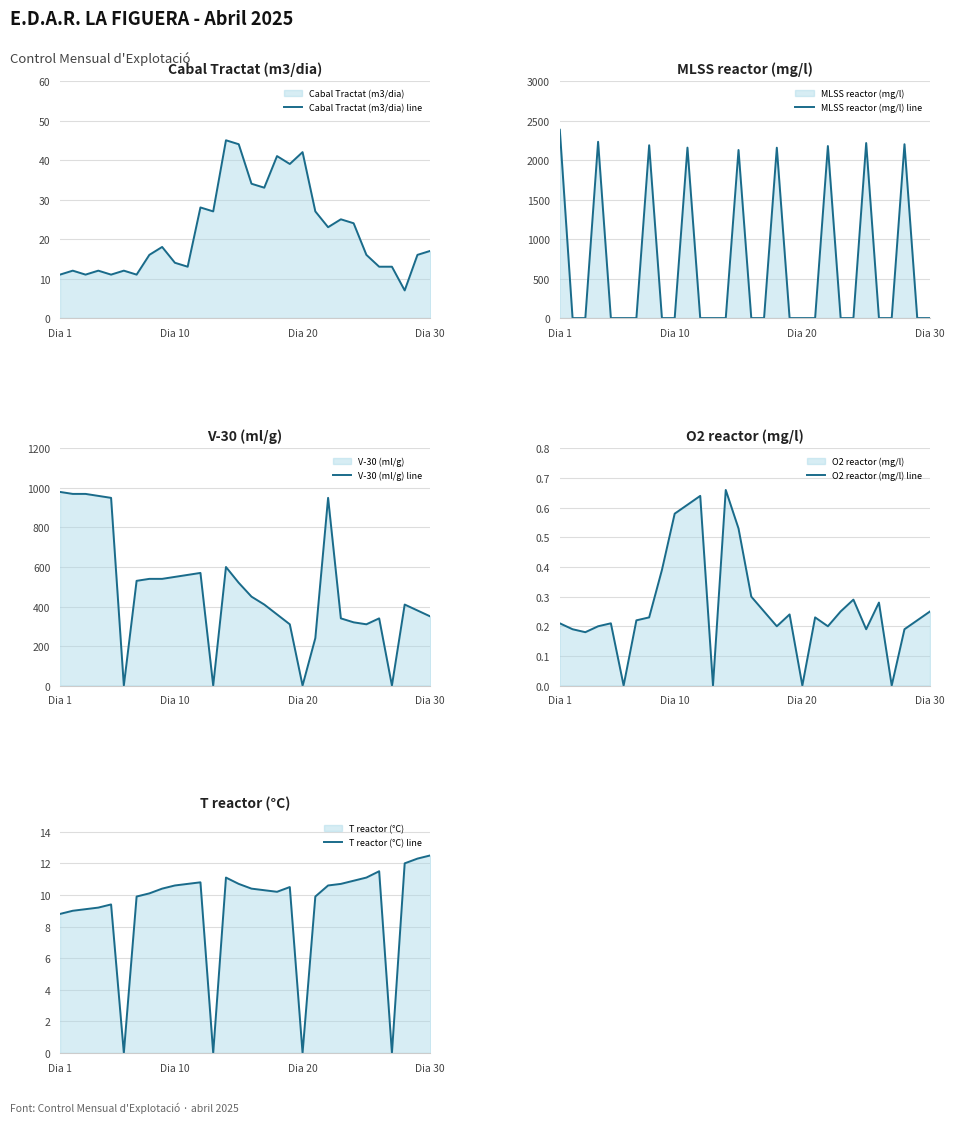

In Cabal Tractat (m3/dia) line, how many points are higher than both neighbors (excluding endpoints)?

9